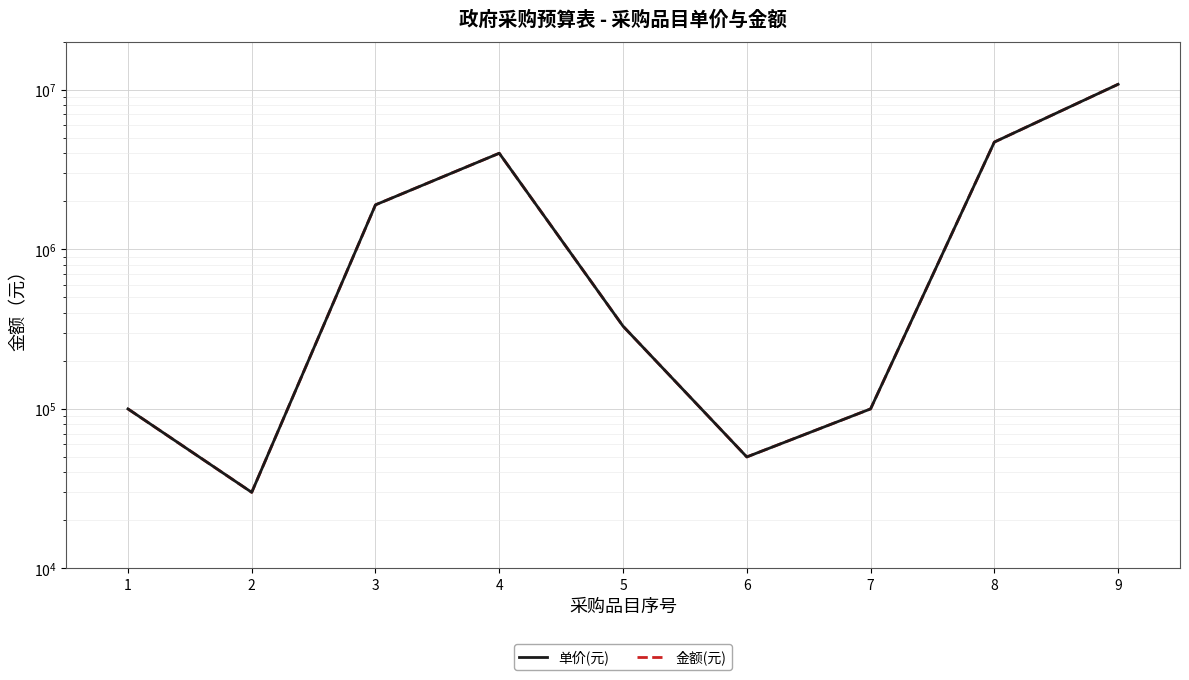

Which series has the largest total across all categories?

单价(元)